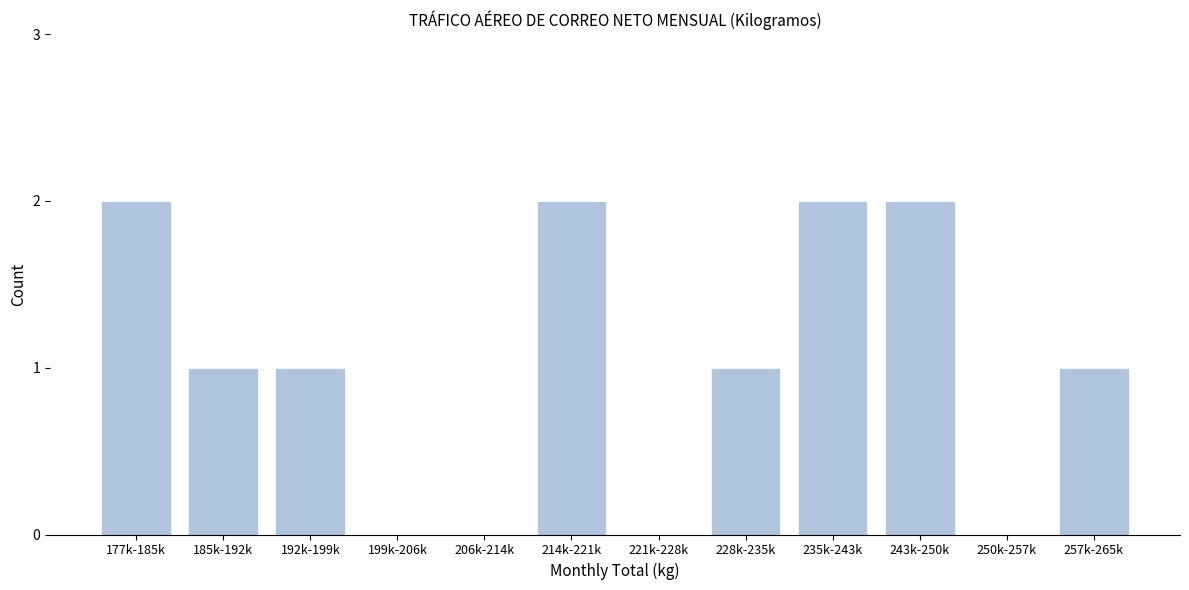

Reading left to right, list all the values displayed in this chart.

177k-185k=2	185k-192k=1	192k-199k=1	199k-206k=0	206k-214k=0	214k-221k=2	221k-228k=0	228k-235k=1	235k-243k=2	243k-250k=2	250k-257k=0	257k-265k=1